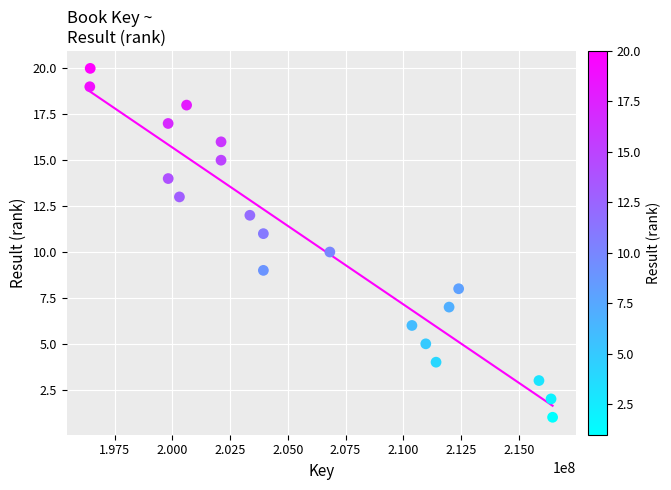

What is the range of X values (max minus min)?

20030124